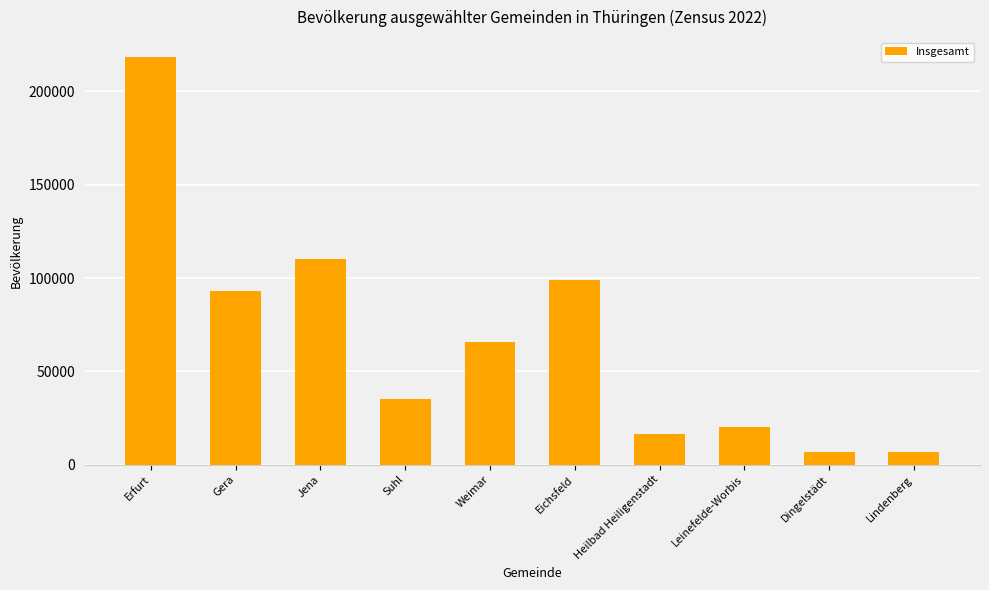

What is the label of the 2nd bar from the left?

Gera